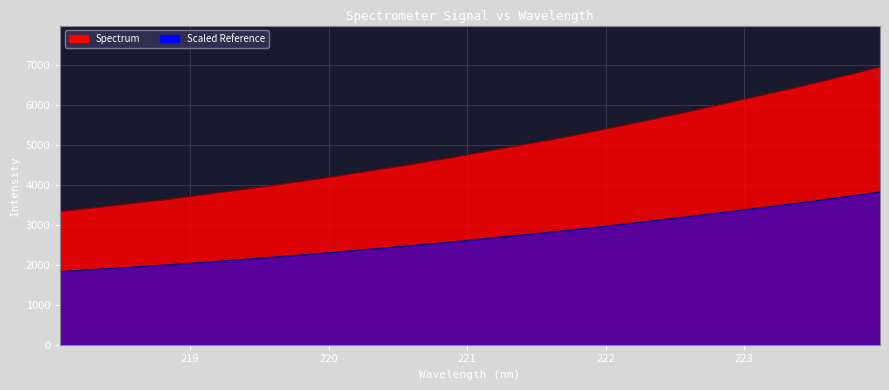

Reading left to right, extract all data points from this chart.

3336.0	3407.5	3481.2	3558.0	3634.0	3717.8	3806.6	3896.1	3986.0	4080.6	4176.3	4277.5	4383.1	4486.8	4596.8	4707.9	4829.3	4949.7	5067.3	5186.6	5319.8	5453.7	5589.5	5729.9	5874.1	6021.2	6169.8	6318.0	6470.9	6628.6	6791.2	6955.7